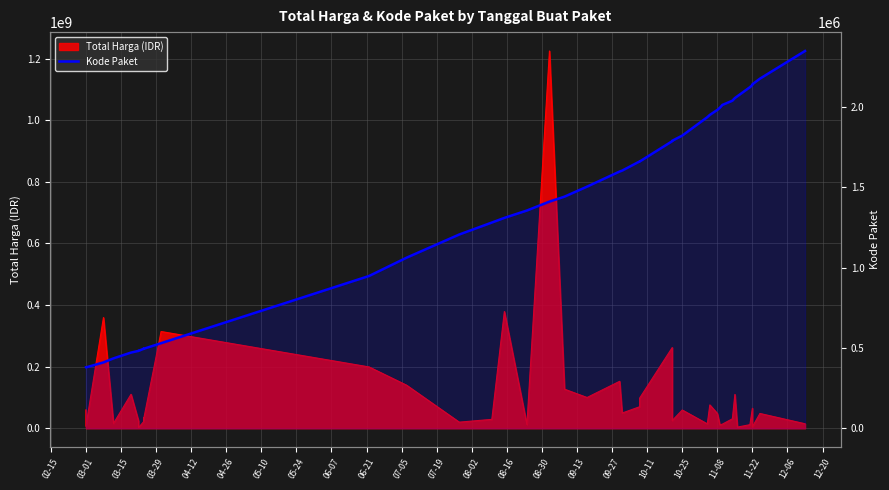

How many values exceed 1597005?

19